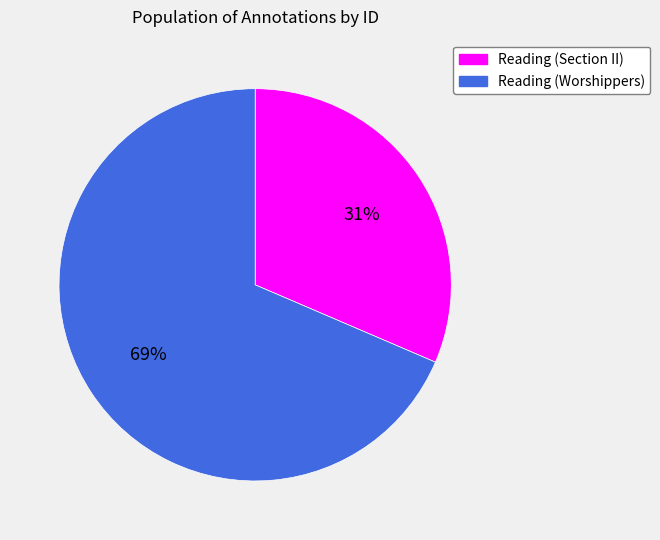

Does any single category account for the majority?

Yes